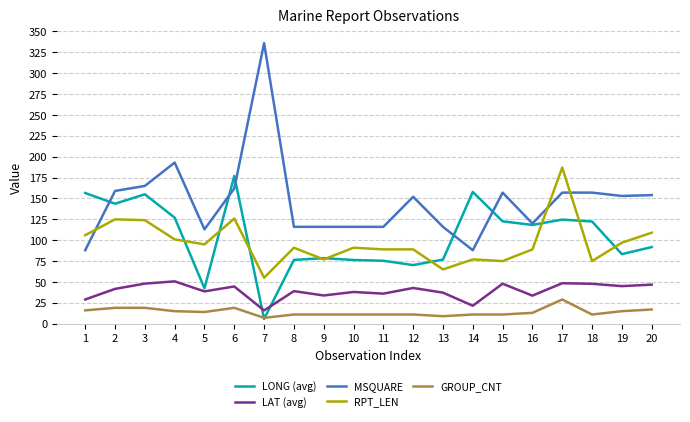

Between 6 and 11, which series saw the biggest shift?

LONG (avg)